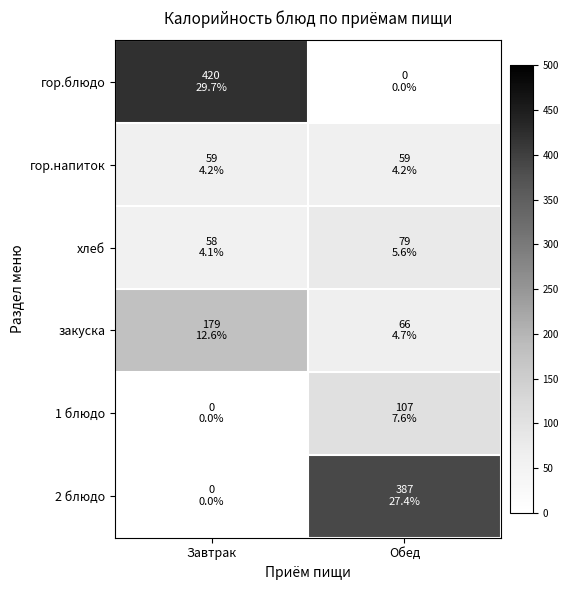

Reading right to left, transcribe all the data shown in this chart.

гор.блюдо: Обед=0.0	Завтрак=420.3
гор.напиток: Обед=58.8	Завтрак=58.8
хлеб: Обед=78.6	Завтрак=58.0
закуска: Обед=66.0	Завтрак=178.8
1 блюдо: Обед=107.1	Завтрак=0.0
2 блюдо: Обед=387.5	Завтрак=0.0